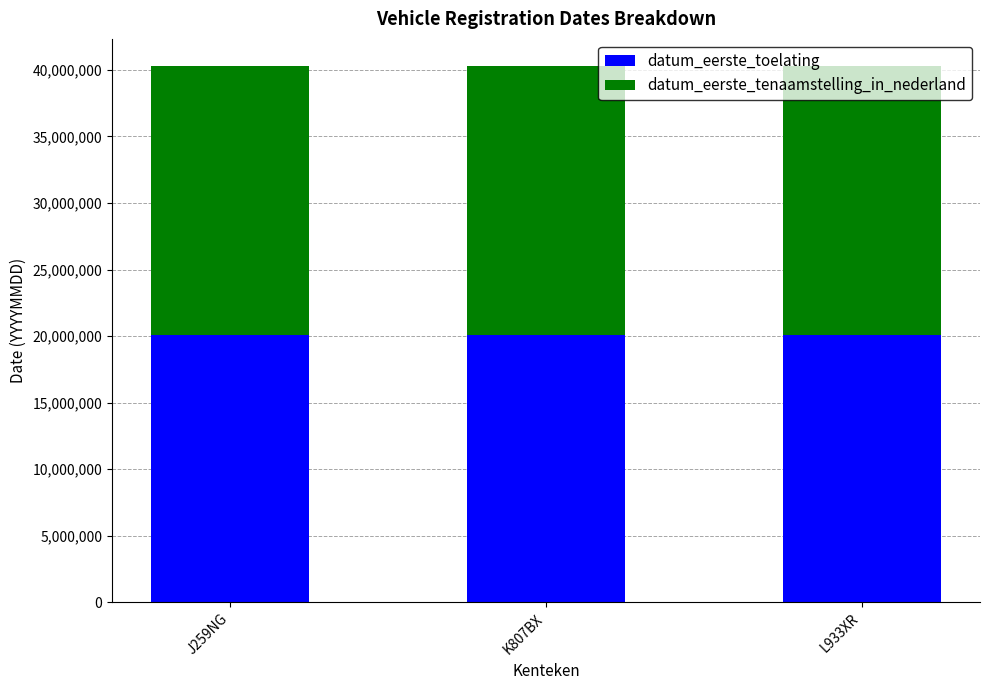

What is the sum of the datum_eerste_toelating values at K807BX and L933XR?

40201611